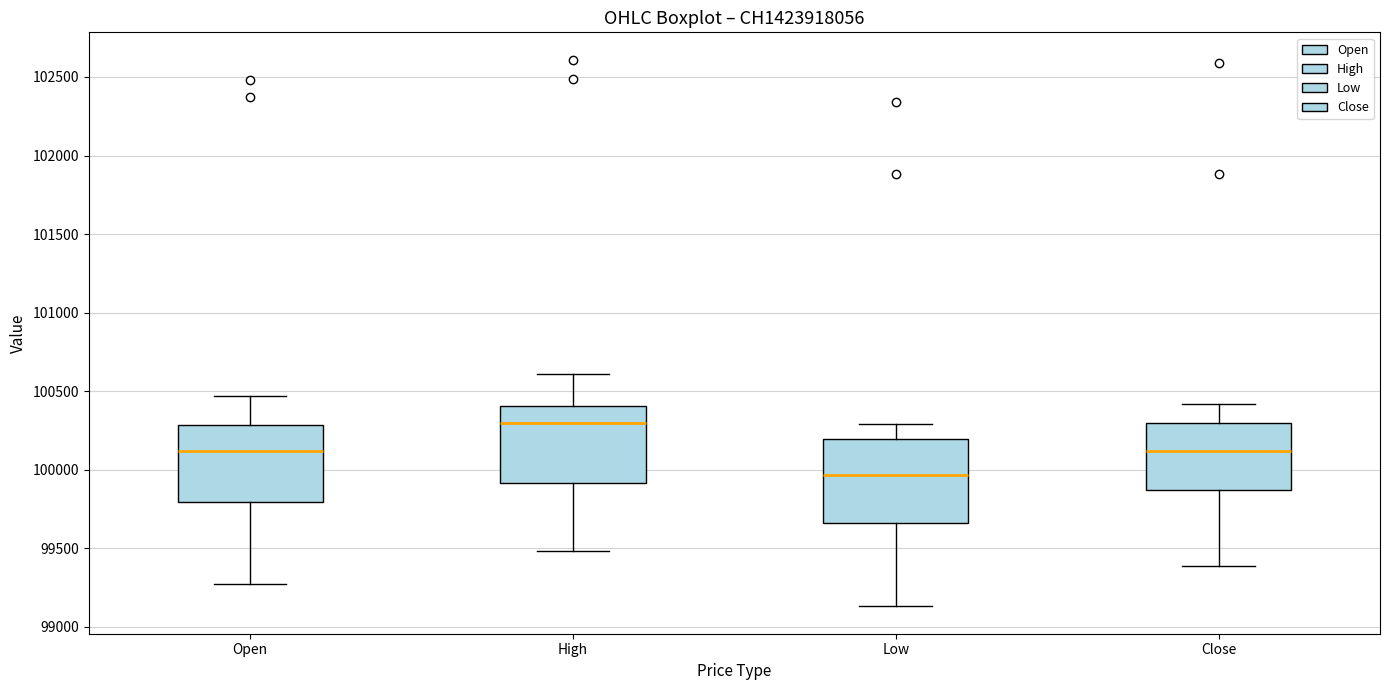

Which box has the highest median line?

High